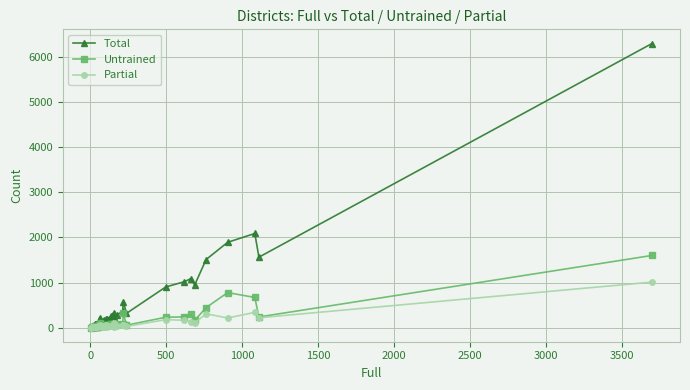

True or false: Partial and Untrained cross at least once.

True